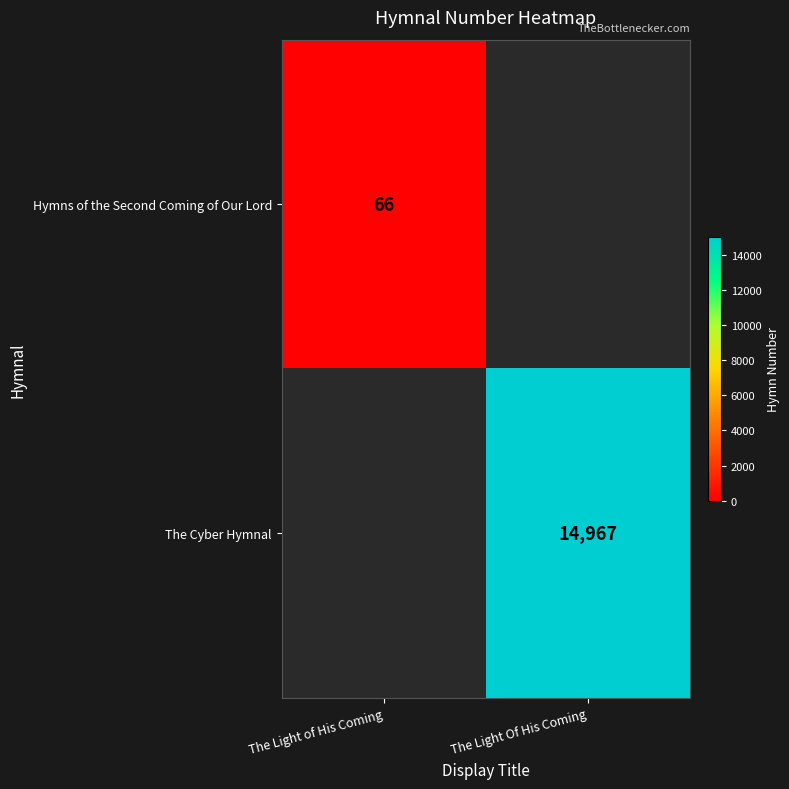

The Hymns of the Second Coming of Our Lord series shows 39 at The Light of His Coming. True or false?

False